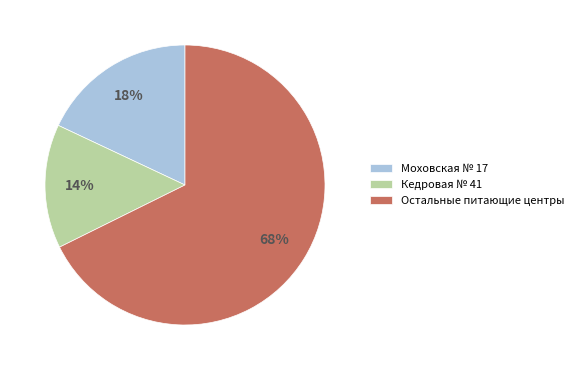

Is there a majority slice in this chart?

Yes